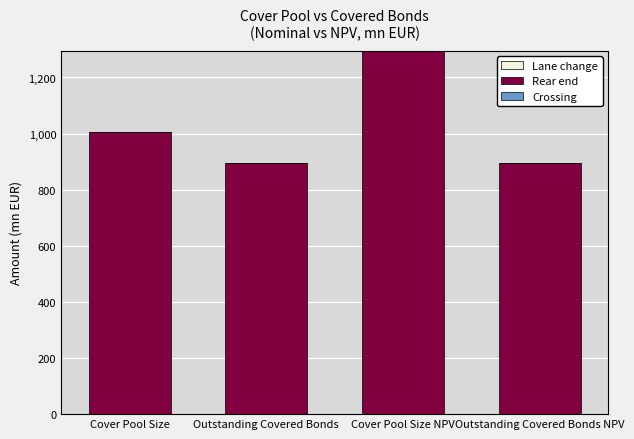

What is the change in value from Cover Pool Size to Outstanding Covered Bonds NPV?

-111.5